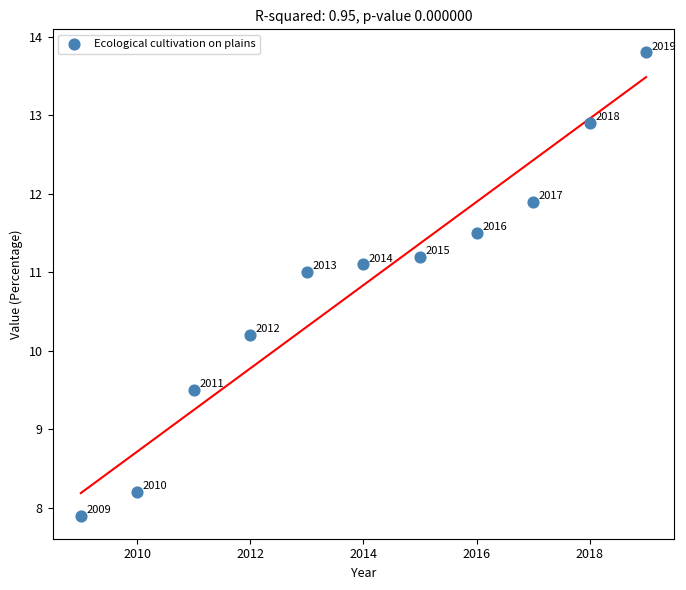

What is the average X value?

2014.0